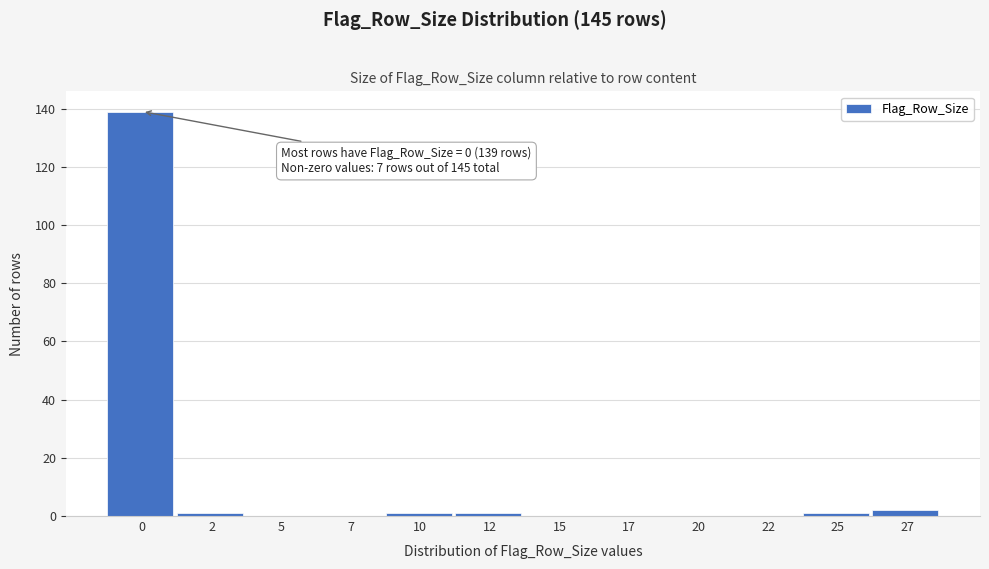

Reading right to left, list all the values displayed in this chart.

27=2	25=1	22=0	20=0	17=0	15=0	12=1	10=1	7=0	5=0	2=1	0=139